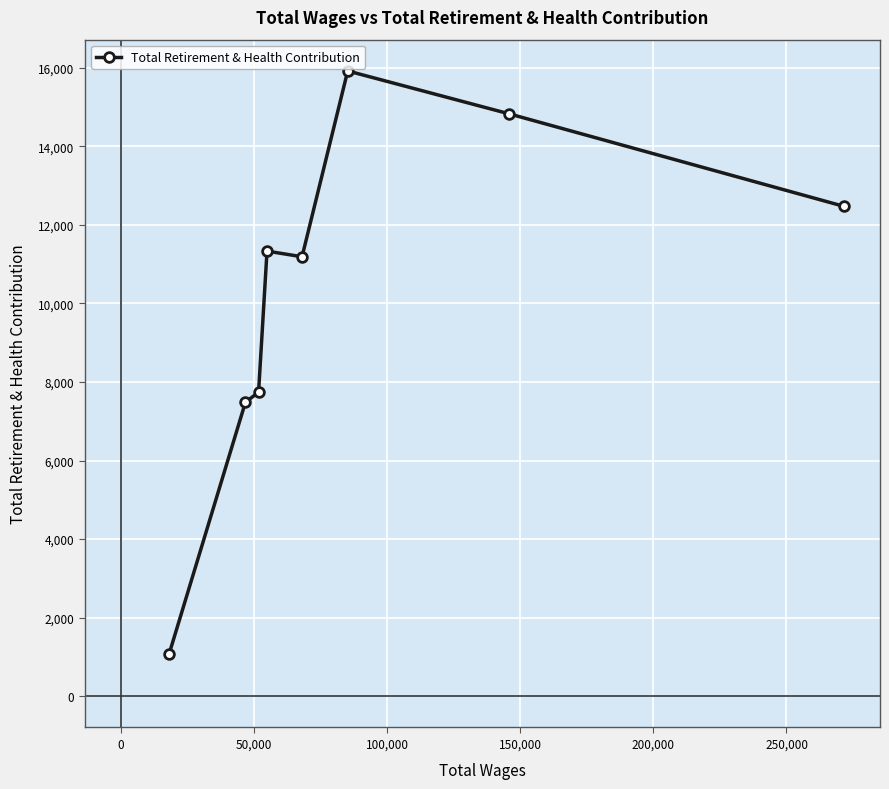

What is the average value?

10256